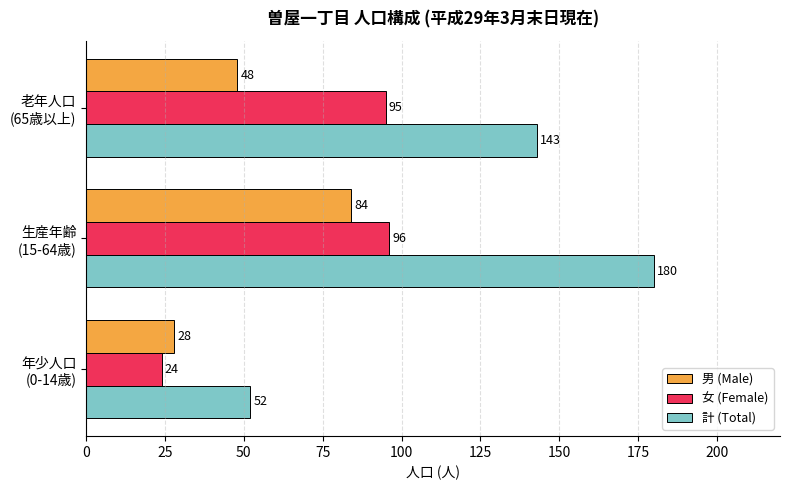

Count the 男 (Male) values in the range 28 to 84.

3